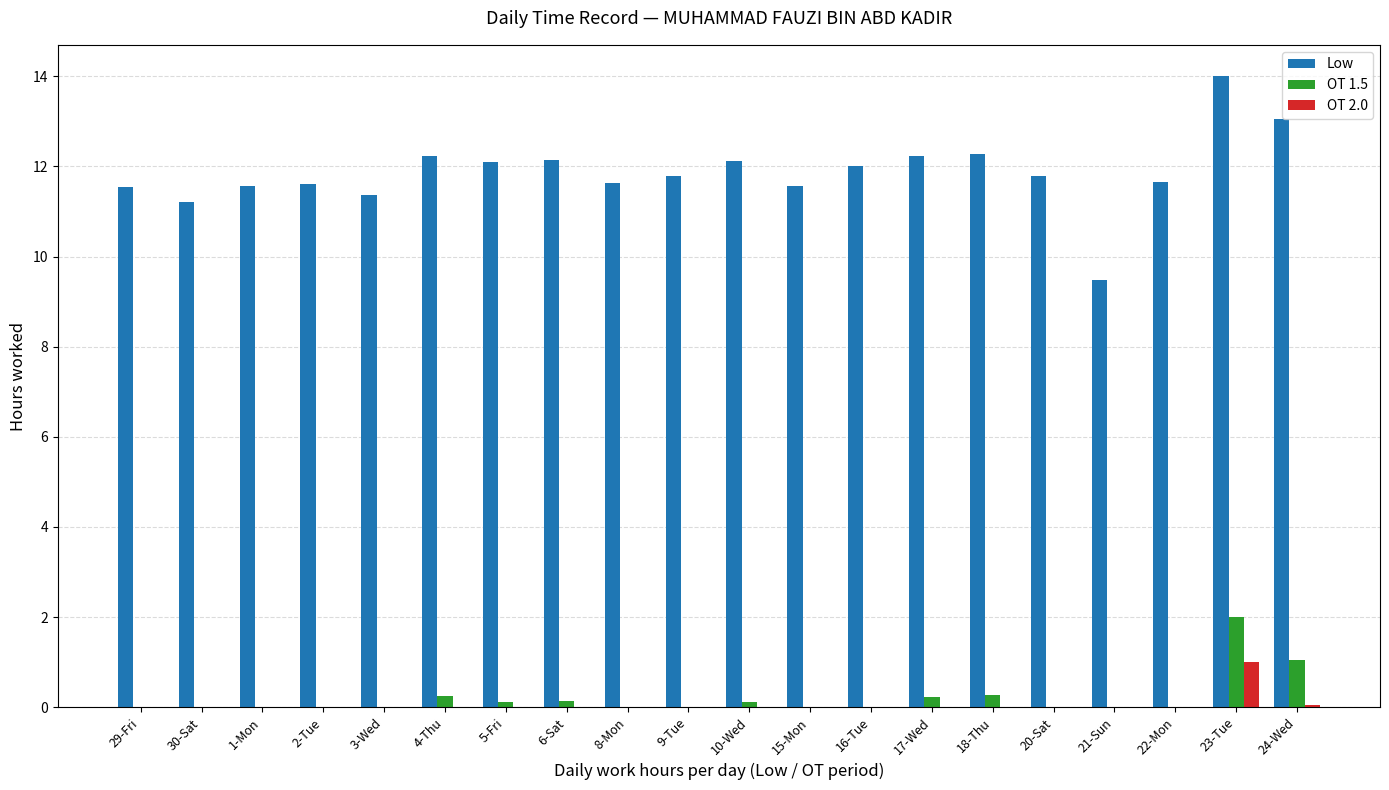

The Low series shows 16.5 at 4-Thu. True or false?

False